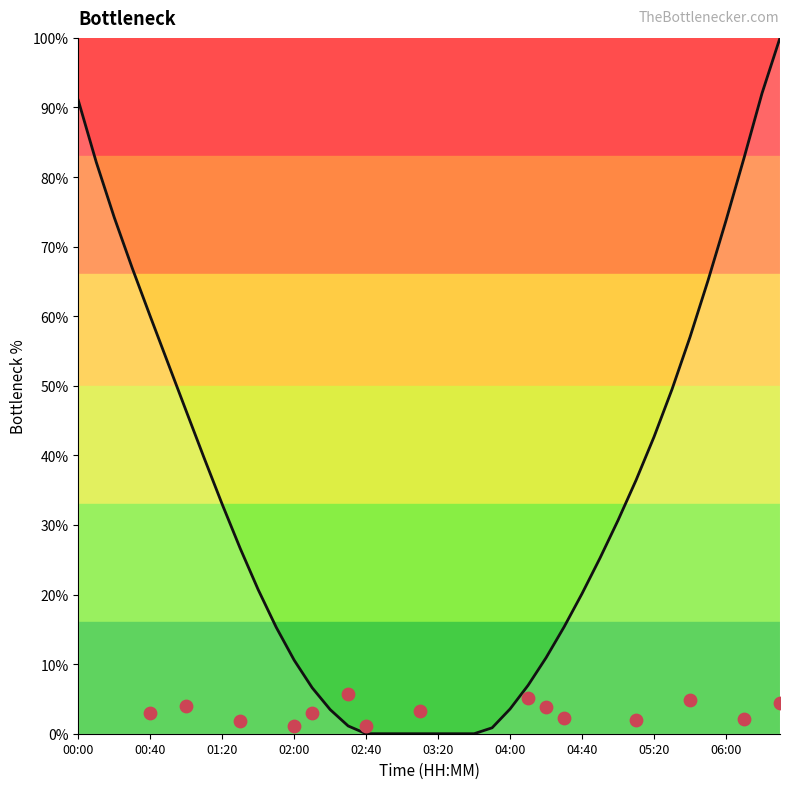

What is the change in value from 01:20 to 34?

-17.2